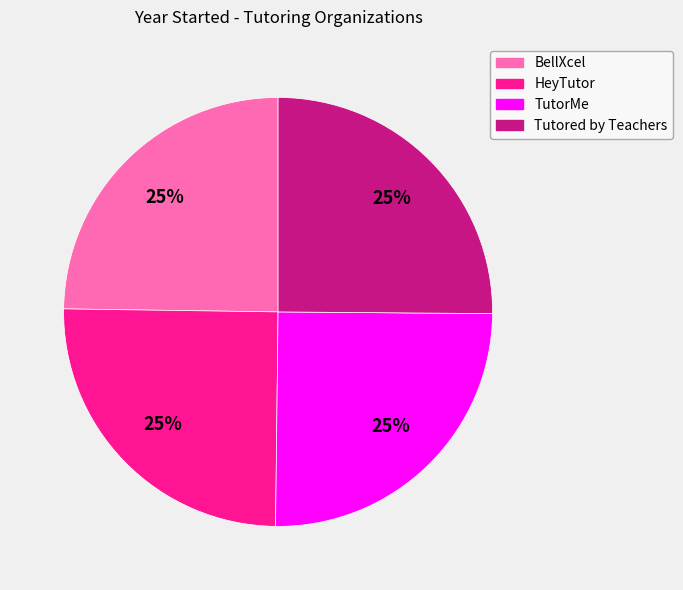

Count the number of slices in the pie.

4